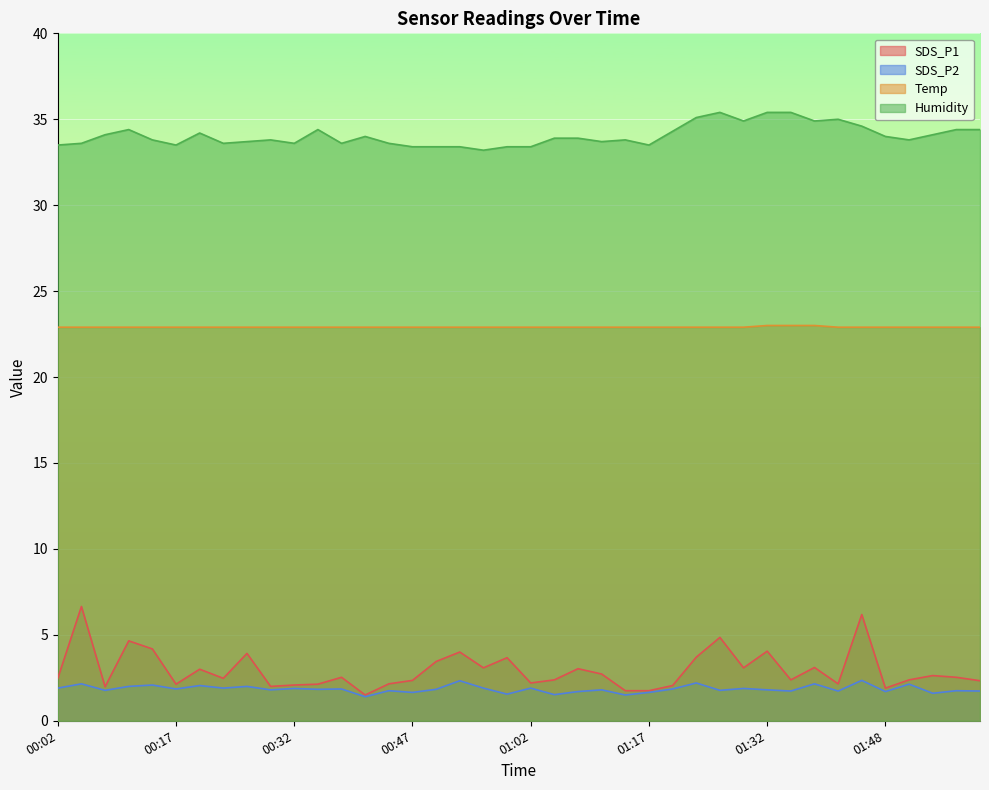

What is the average value of the SDS_P2 series?

1.8